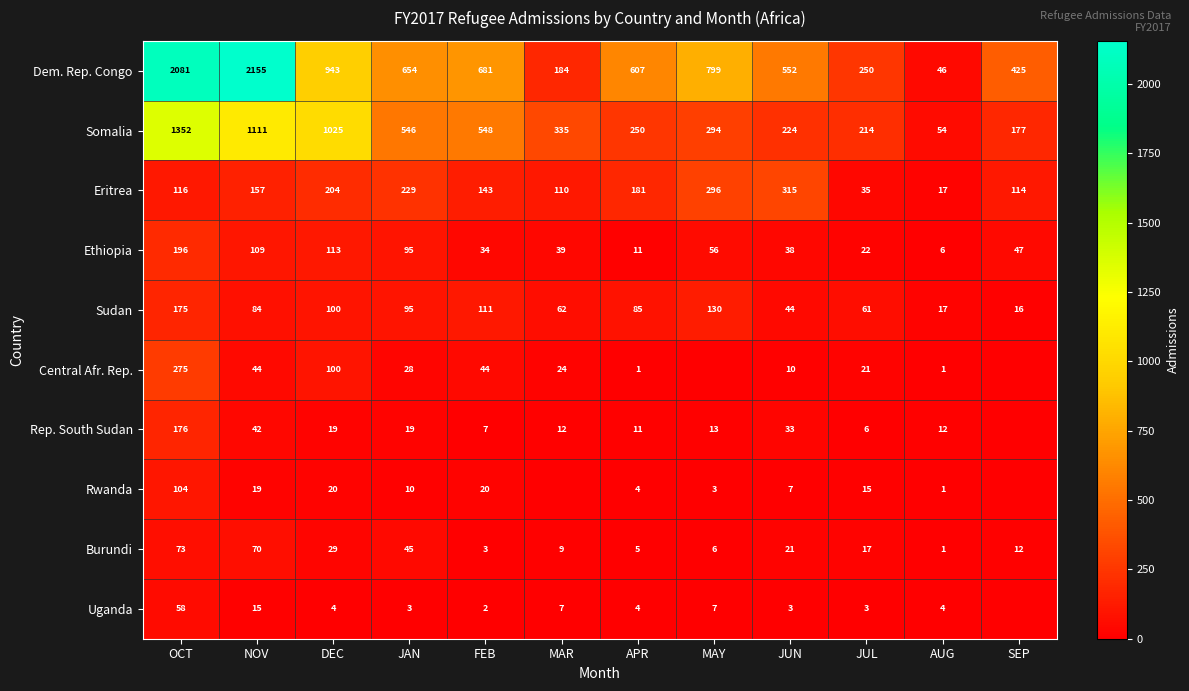

What value does the Somalia series have at AUG, to the nearest 50?

50